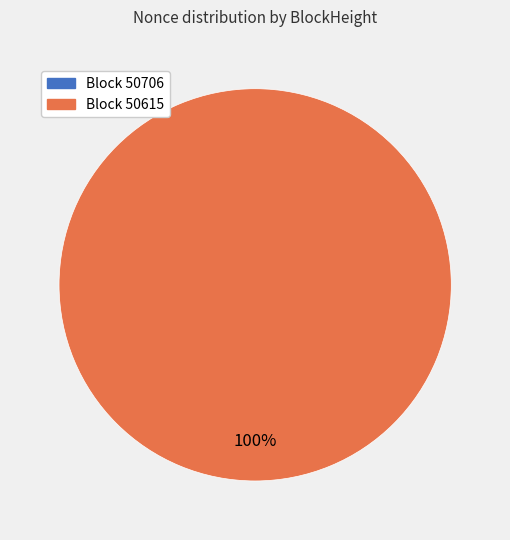

What is the largest slice in the pie chart?

50615